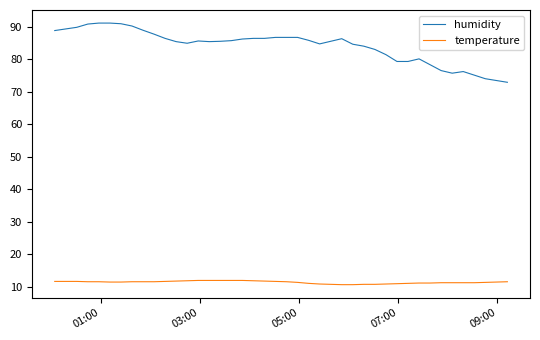

Which series has the widest spread of values?

humidity